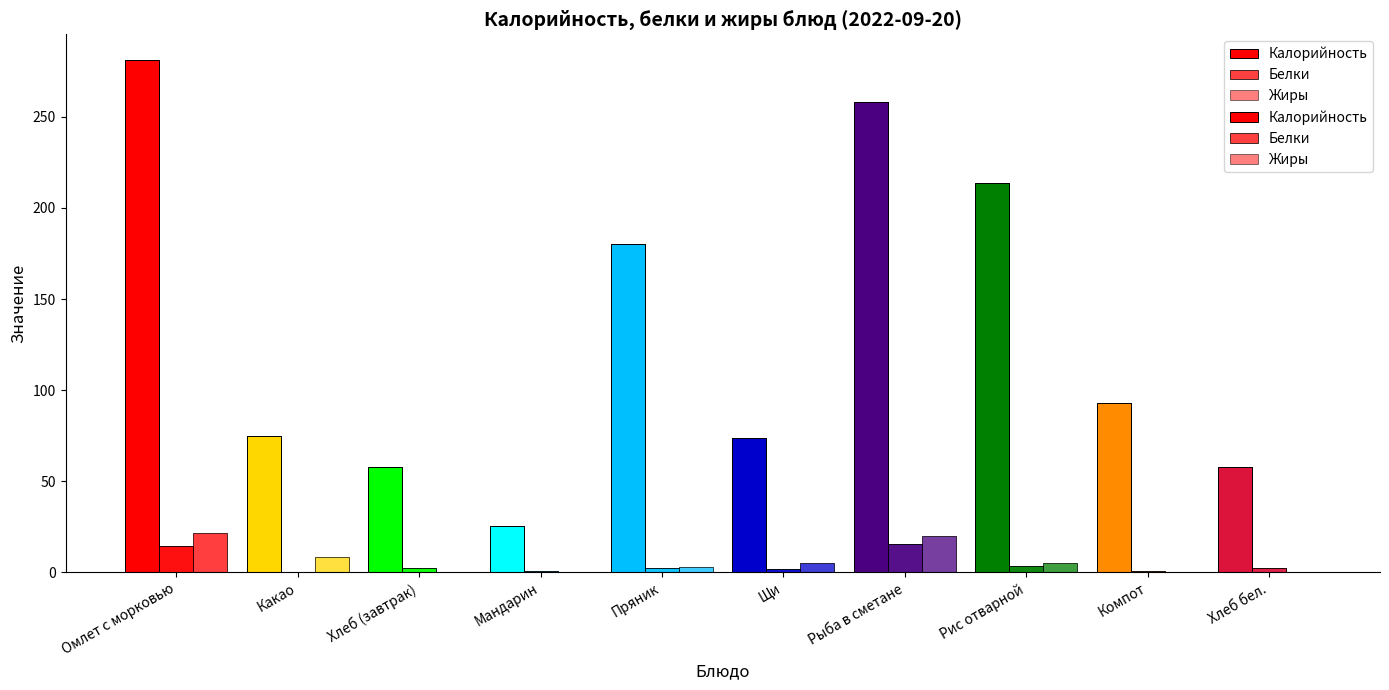

Which category has the highest value across all series?

Омлет с морковью